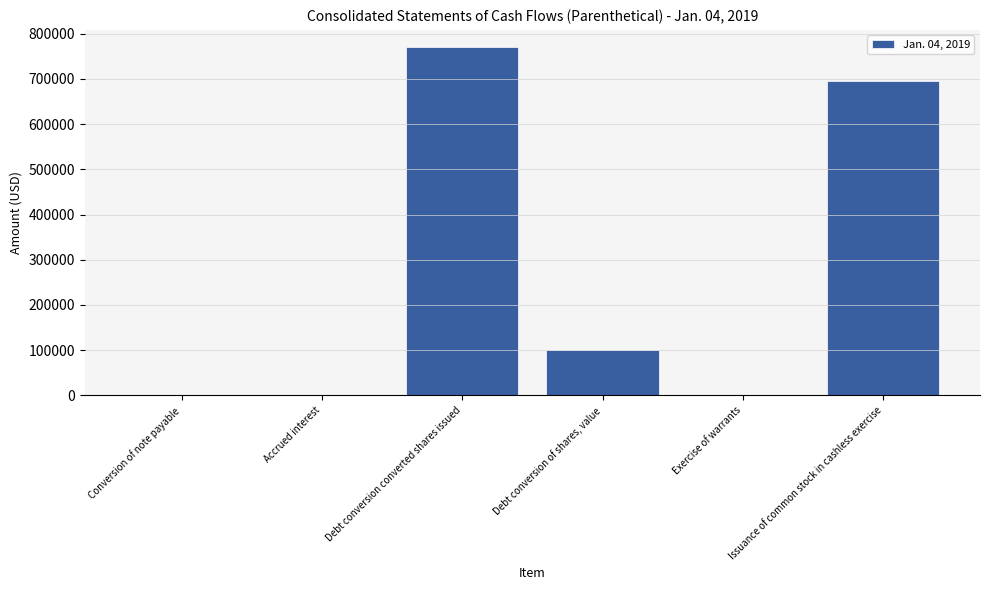

The value at Conversion of note payable is 670. True or false?

True